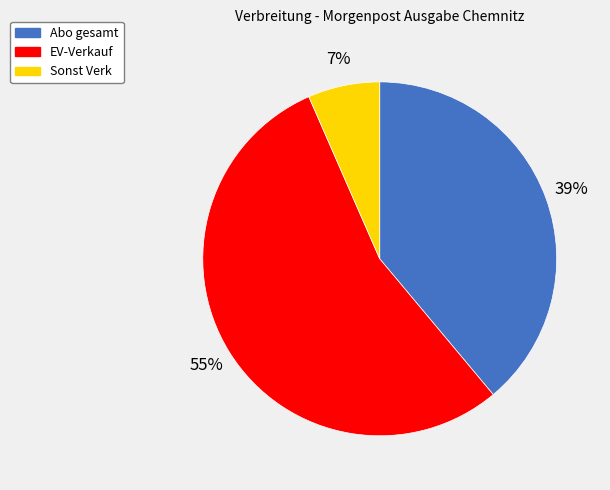

To the nearest percent, what is the average slice percentage?

33%